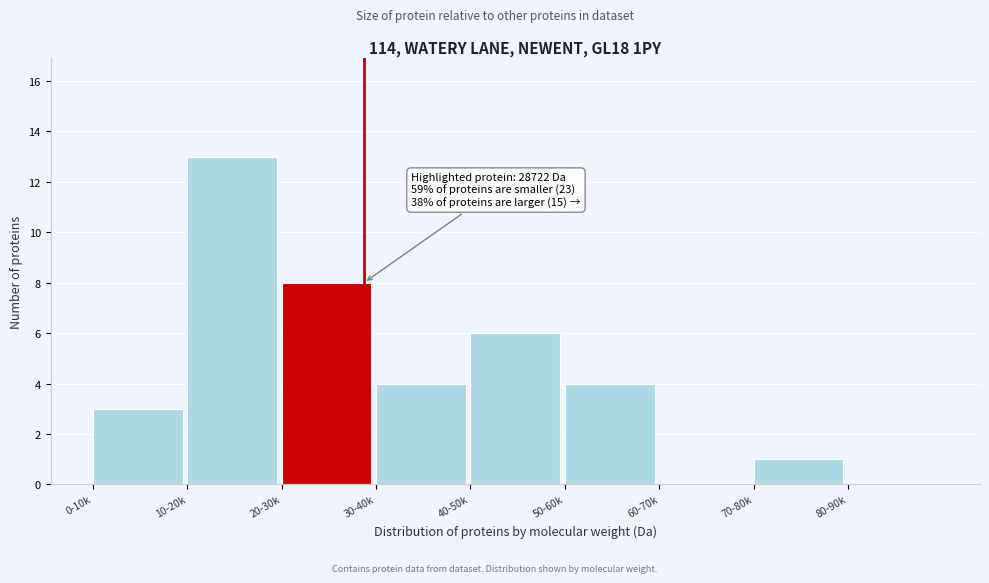

Reading right to left, what are all the values shown in this chart?

80-90k=0	70-80k=1	60-70k=0	50-60k=4	40-50k=6	30-40k=4	20-30k=8	10-20k=13	0-10k=3